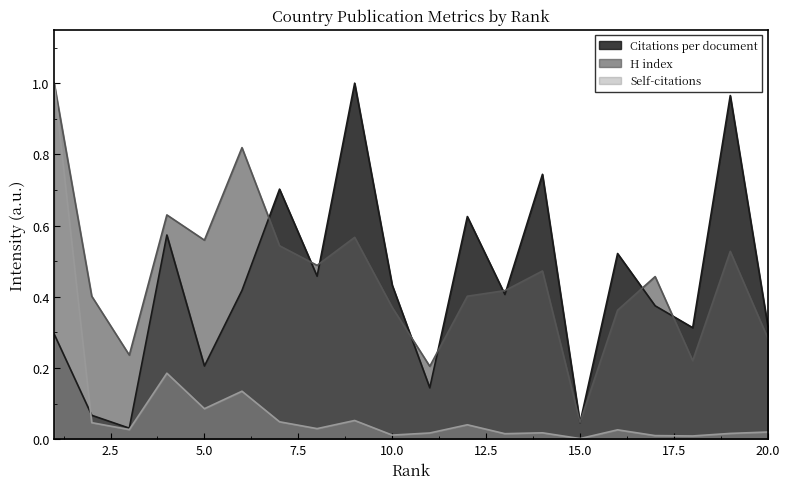

What is the highest value of the Self-citations series?

1.0